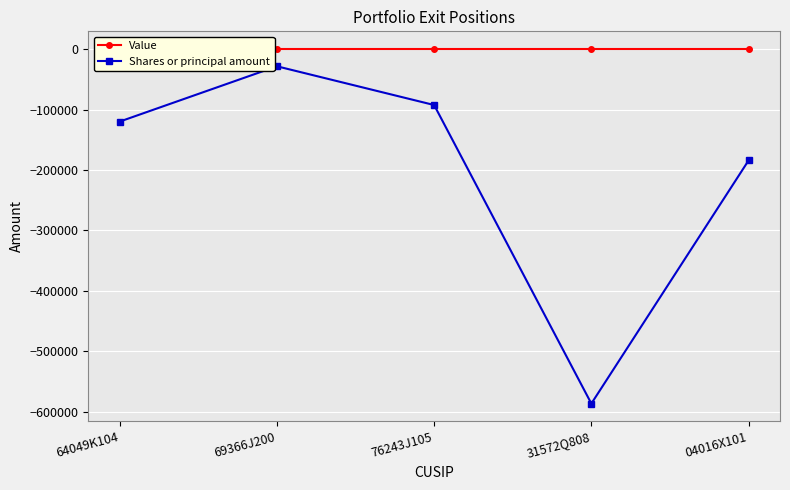

What is the total value across all series at 69366J200?

-28500